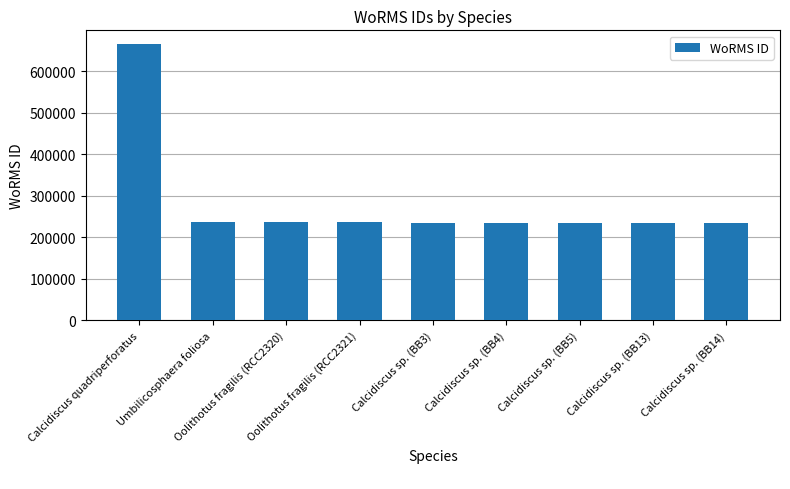

What is the difference between the maximum and minimum values?

429769